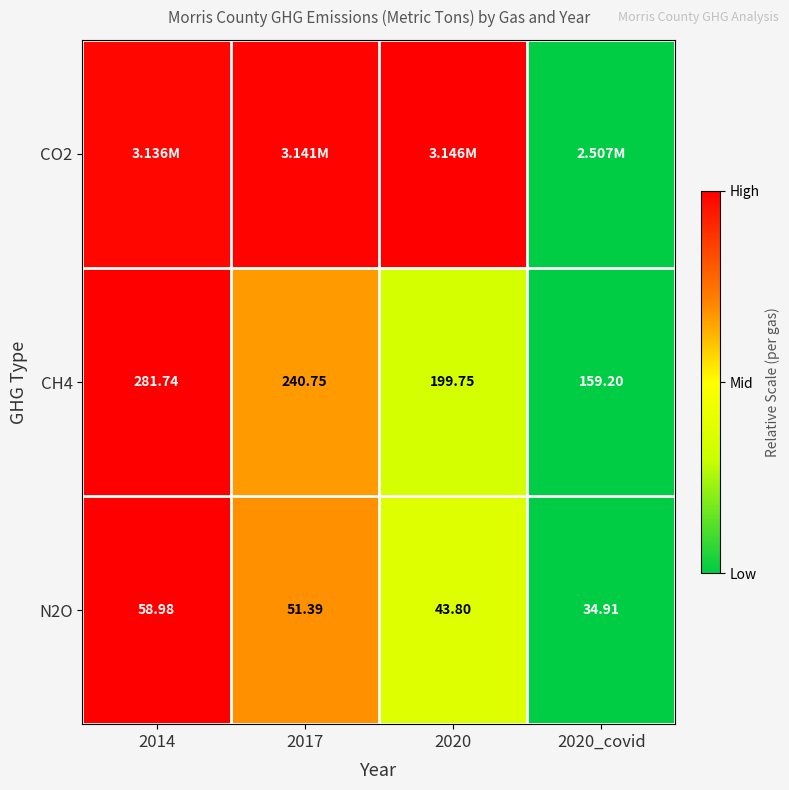

Is the value of N2O at 2017 greater than the value of CH4 at 2017?

No